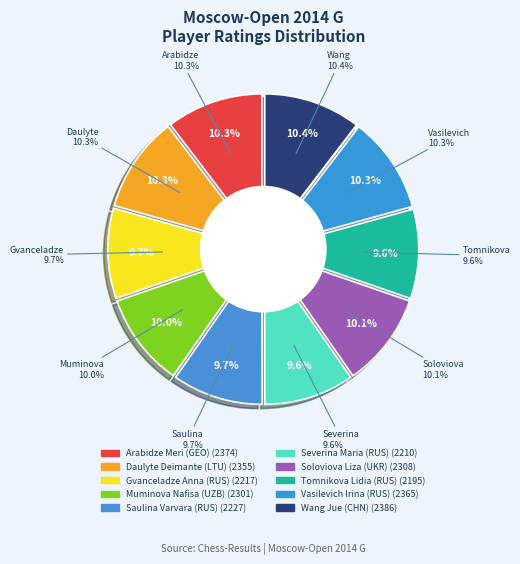

How many segments does this pie chart have?

10